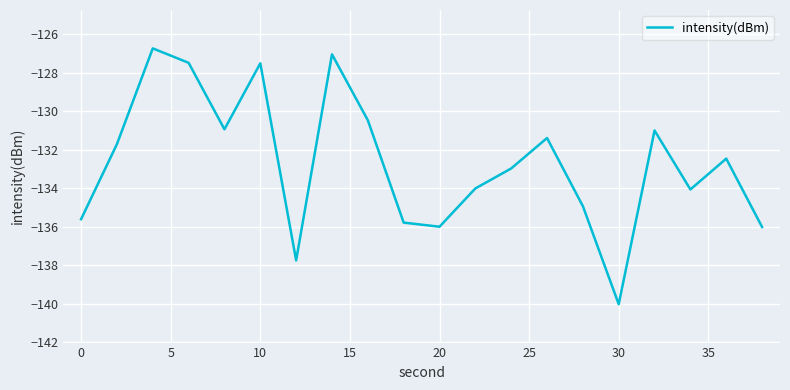

How many lines are shown in the chart?

1